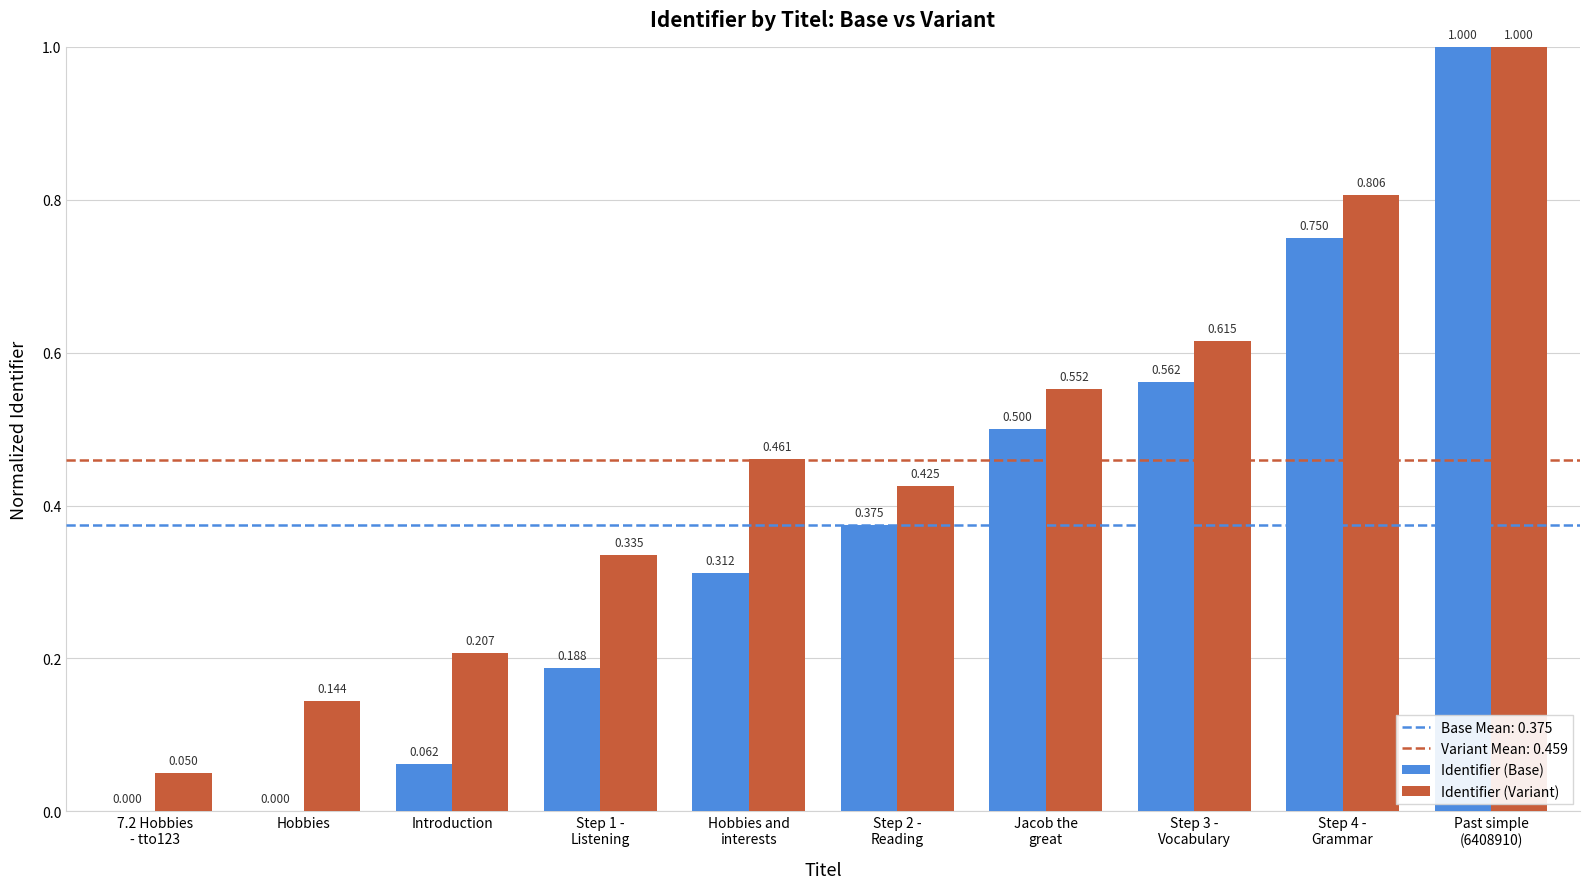

Which series has the largest total across all categories?

Identifier (Variant)